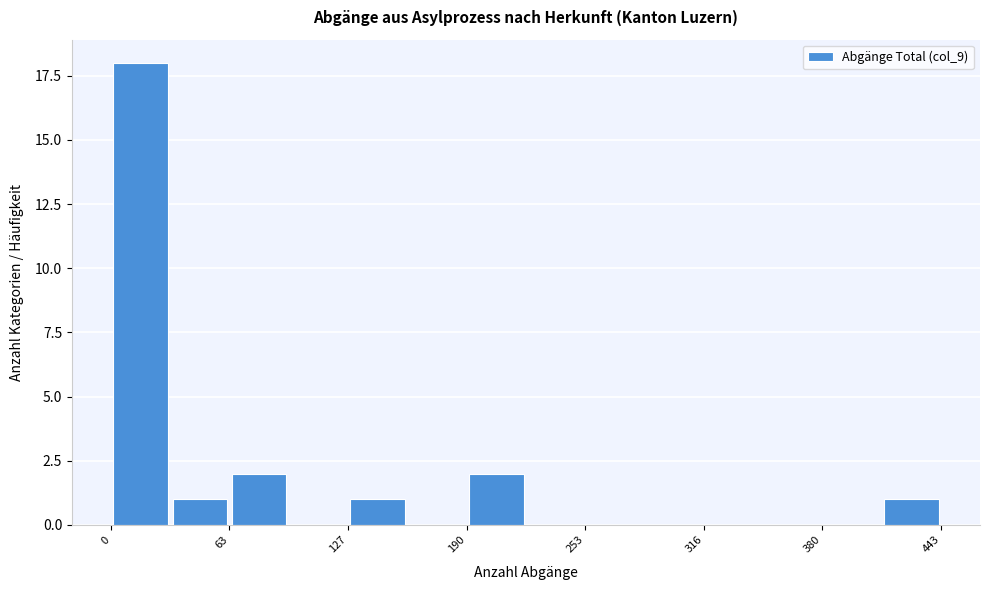

Read against the x-axis, roughly where is the centre of the tallest bar?

20